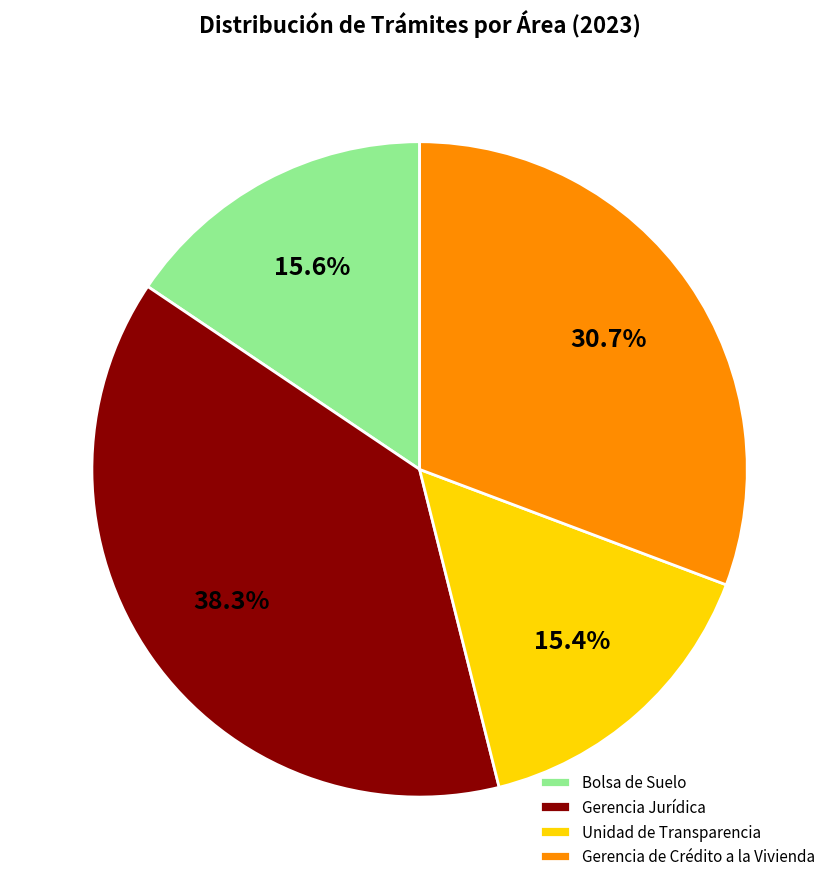

What is the ratio of the value at Bolsa de Suelo to the value at Unidad de Transparencia?

1.0